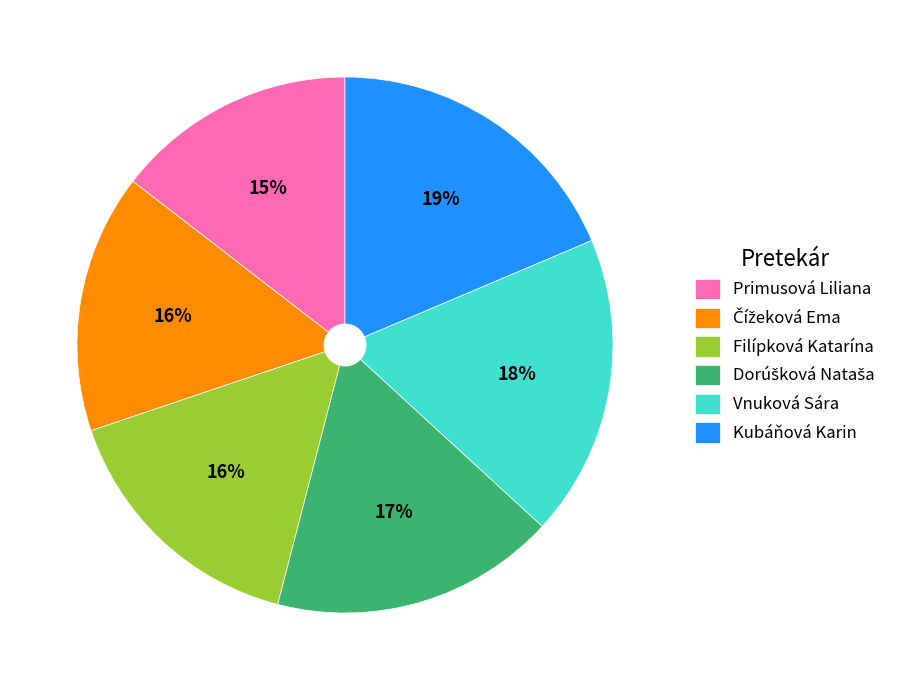

Between Primusová Liliana and Filípková Katarína, which is larger?

Filípková Katarína